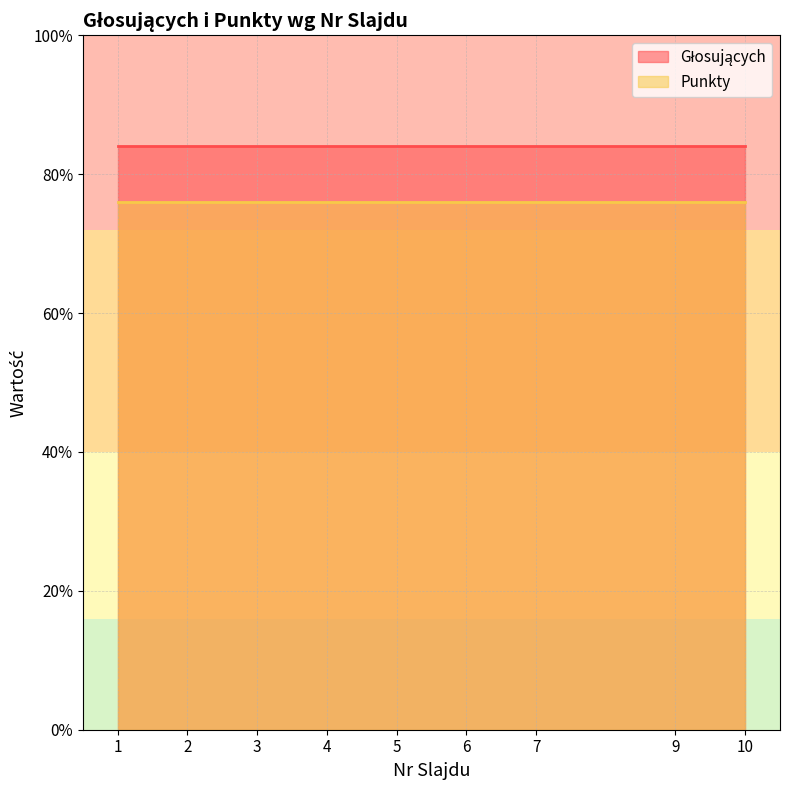

True or false: Głosujących has a value of 32 at 7.

False